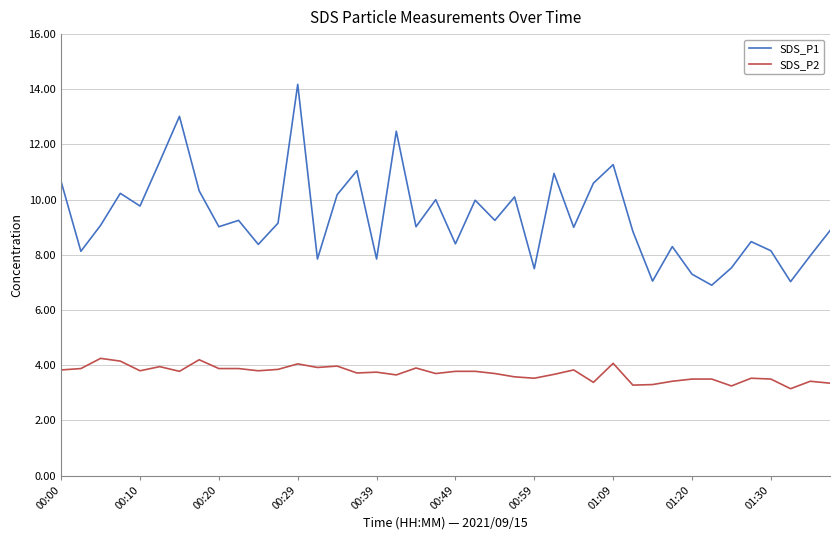

Rank the series by their maximum value, from highest to lowest.

SDS_P1, SDS_P2